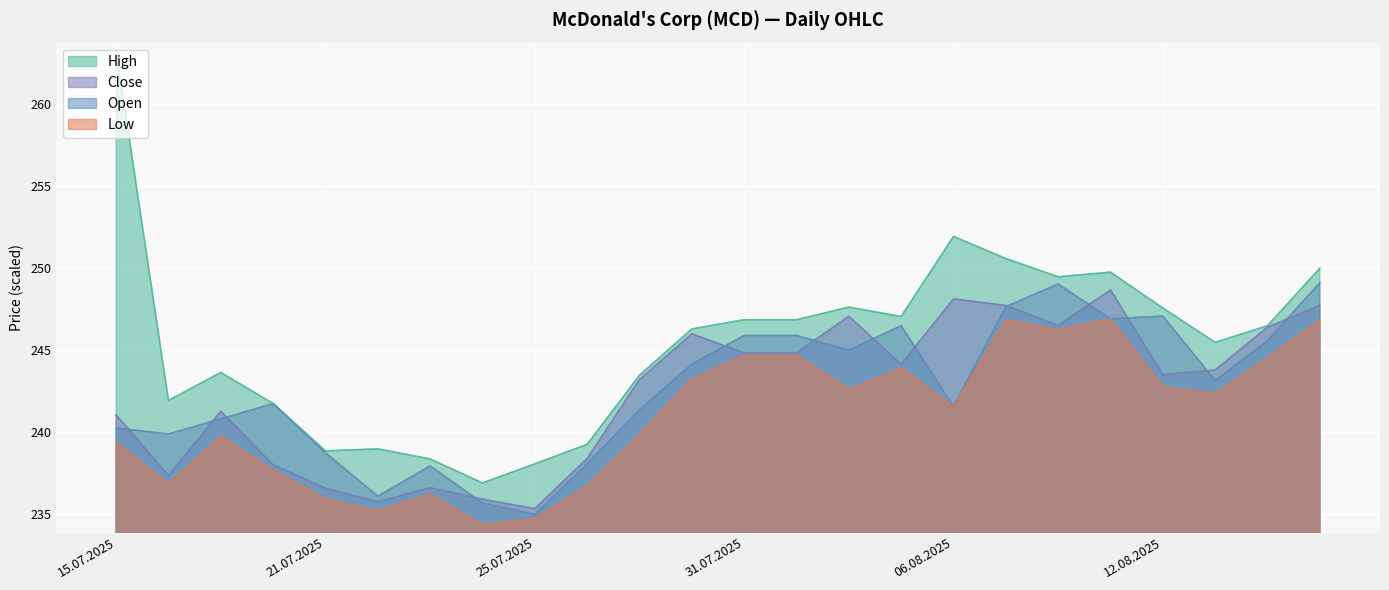

List the labels in order of Close value, largest first.

11.08.2025, 06.08.2025, 07.08.2025, 15.08.2025, 04.08.2025, 08.08.2025, 14.08.2025, 30.07.2025, 31.07.2025, 01.08.2025, 05.08.2025, 13.08.2025, 12.08.2025, 29.07.2025, 17.07.2025, 15.07.2025, 28.07.2025, 18.07.2025, 16.07.2025, 23.07.2025, 21.07.2025, 24.07.2025, 22.07.2025, 25.07.2025